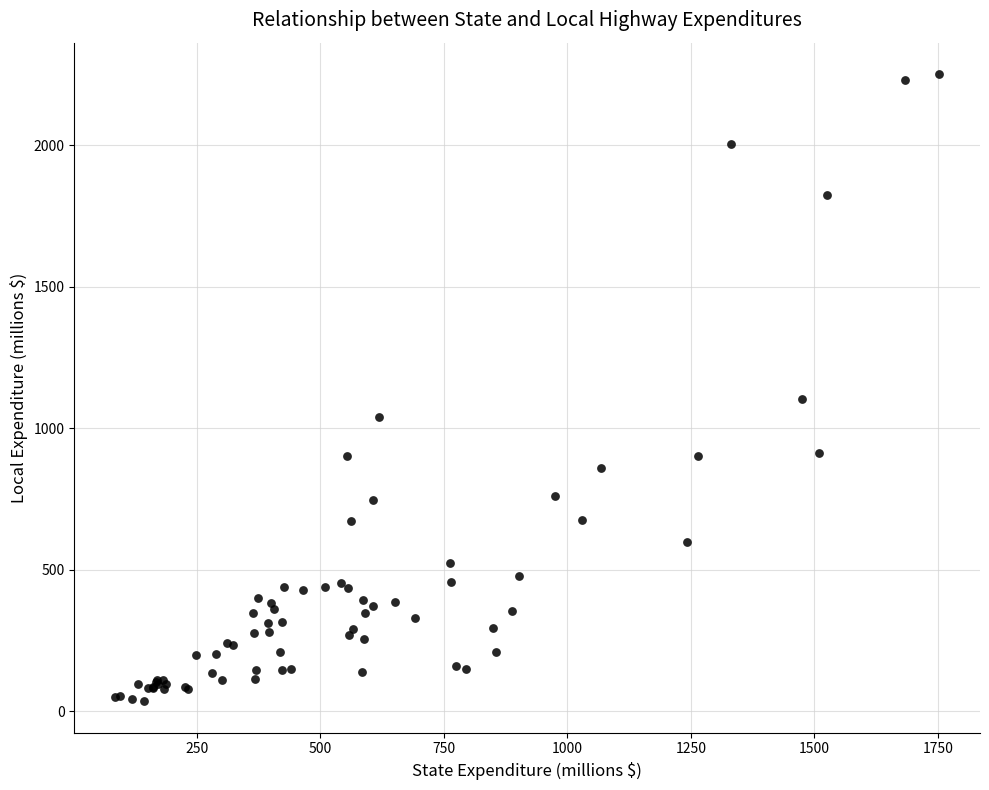

What Y value in the scatter plot is closest to 1143?

1103